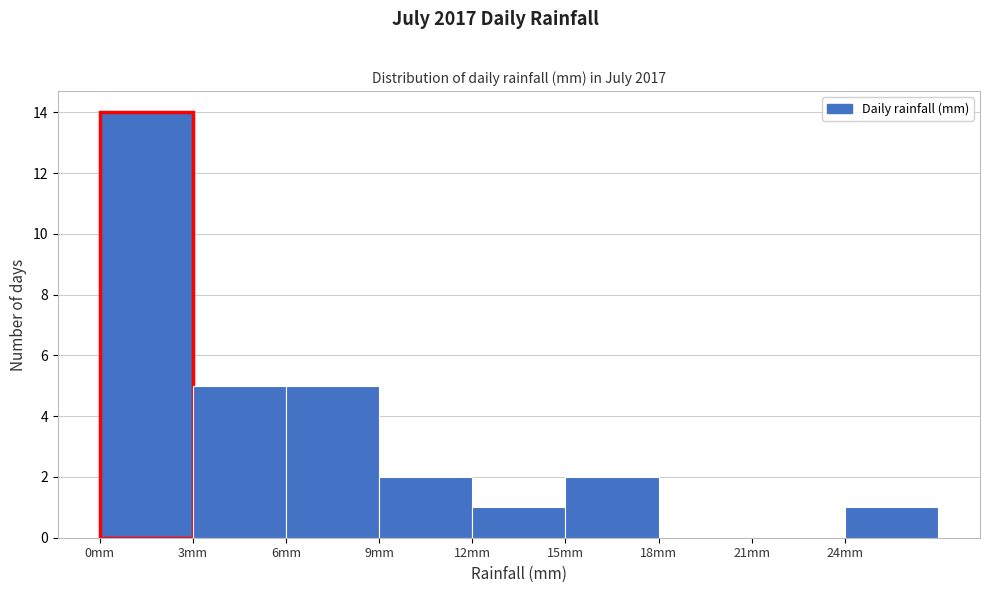

Which range on the x-axis has the tallest bar?

0 to 3